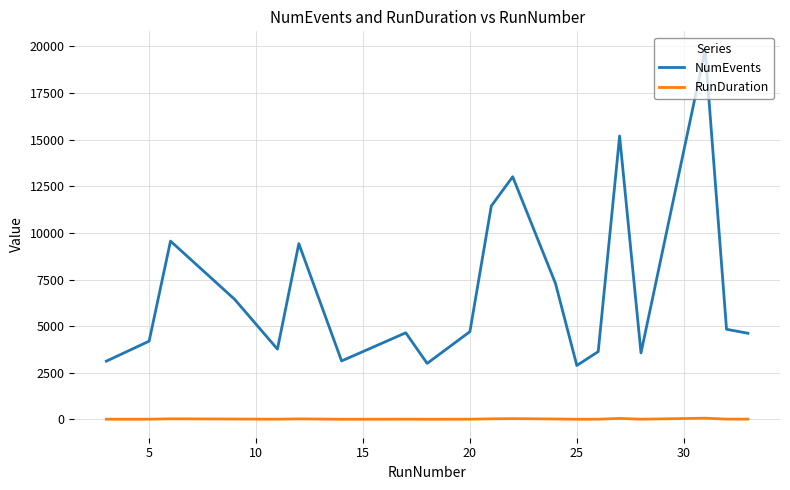

Which series has the largest range (max minus min)?

NumEvents